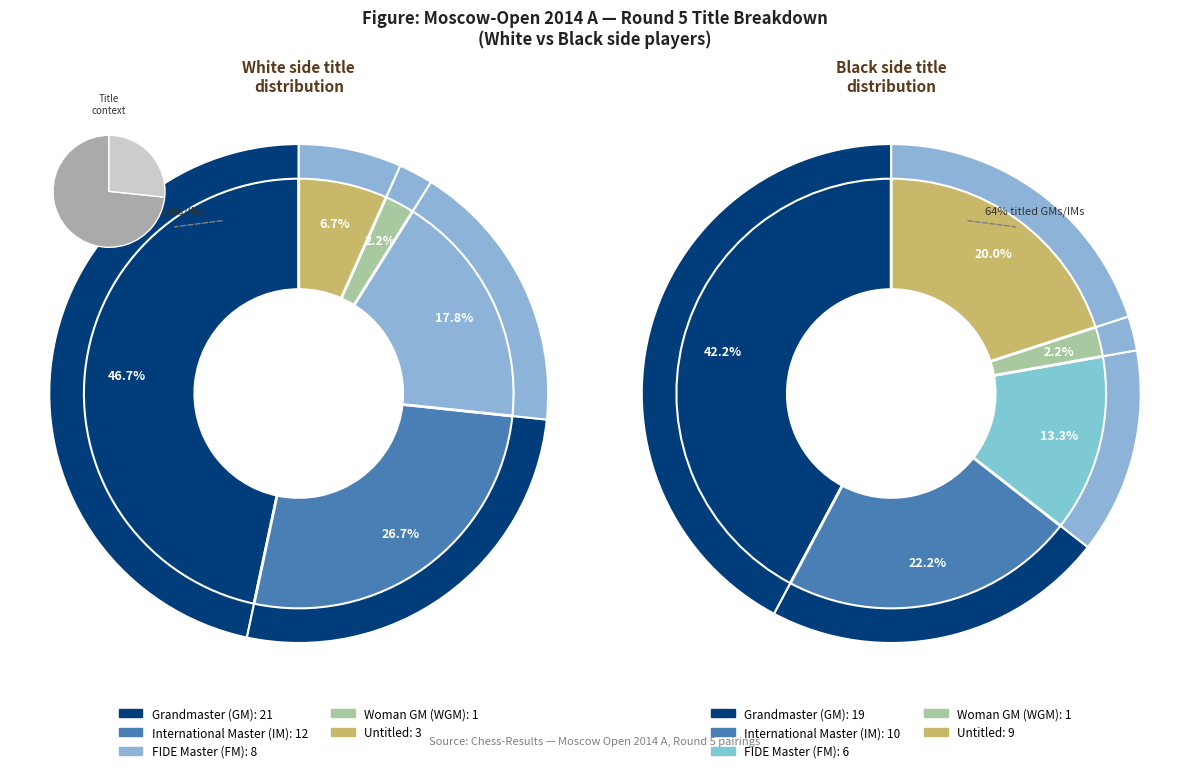

To the nearest percent, what is the combined percentage of WGM and GM?

49%